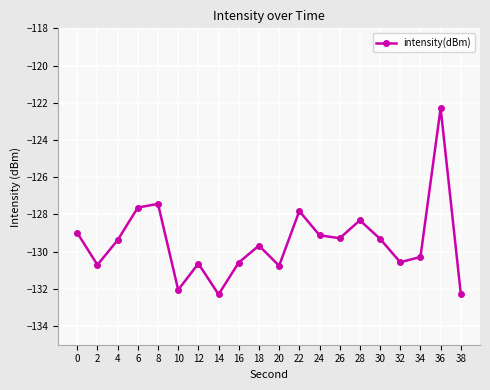

What is the approximate value at 32?

-130.6